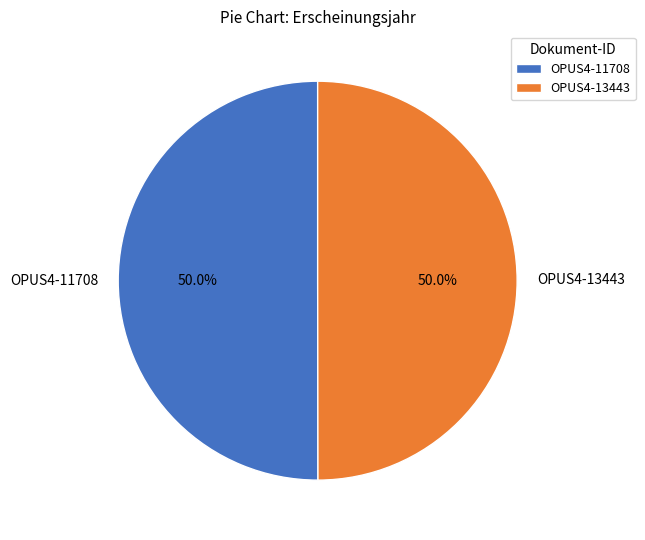

To the nearest percent, what is the combined percentage of OPUS4-13443 and OPUS4-11708?

100%